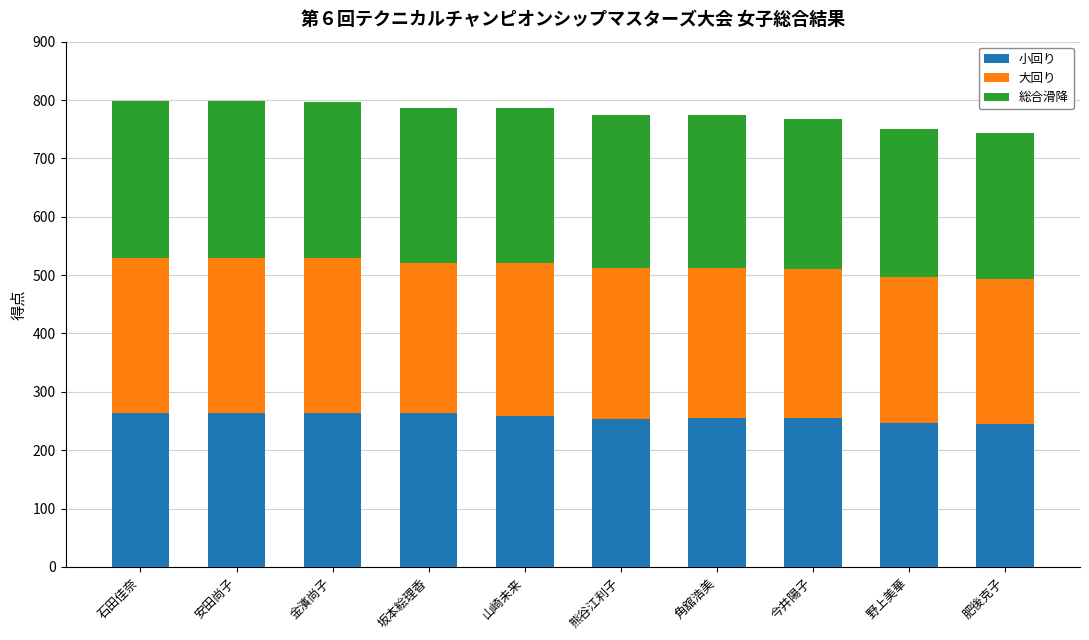

Is it true that 小回り equals 428 at 野上美華?

False